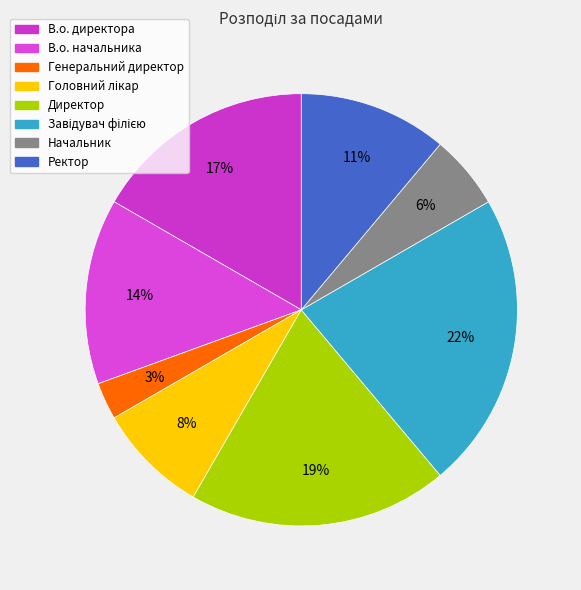

What is the largest slice in the pie chart?

Завідувач філією